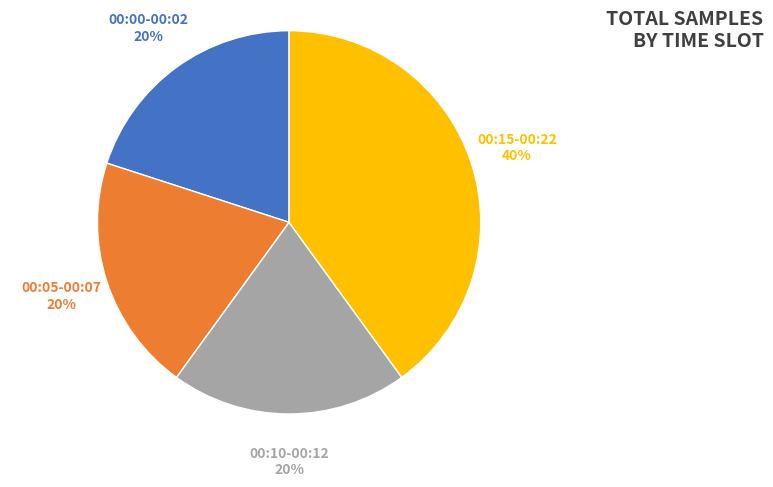

The 00:00-00:02 slice represents 20% of the pie. True or false?

True